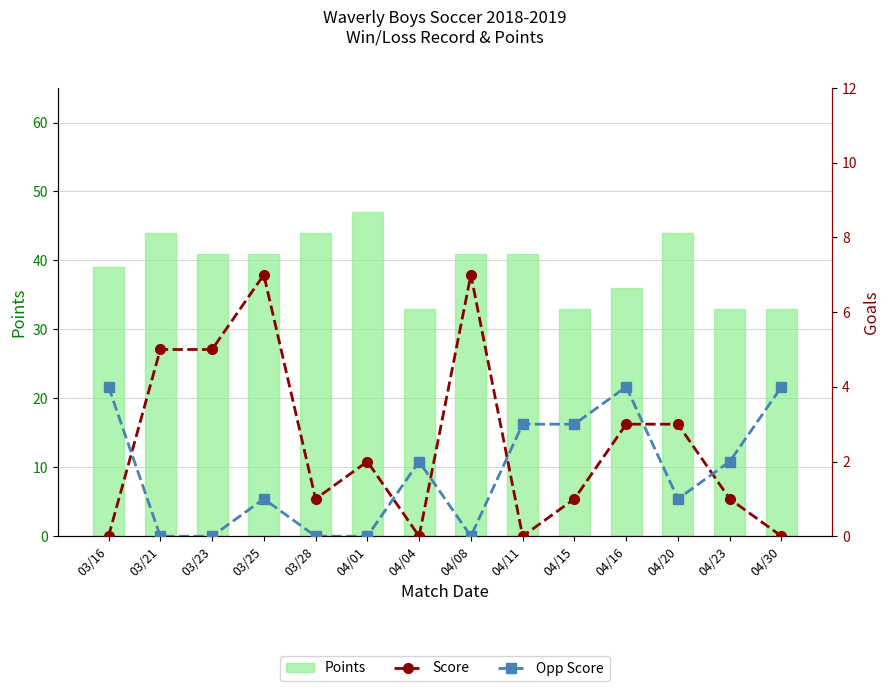

At which label does Opp Score reach its peak?

03/16